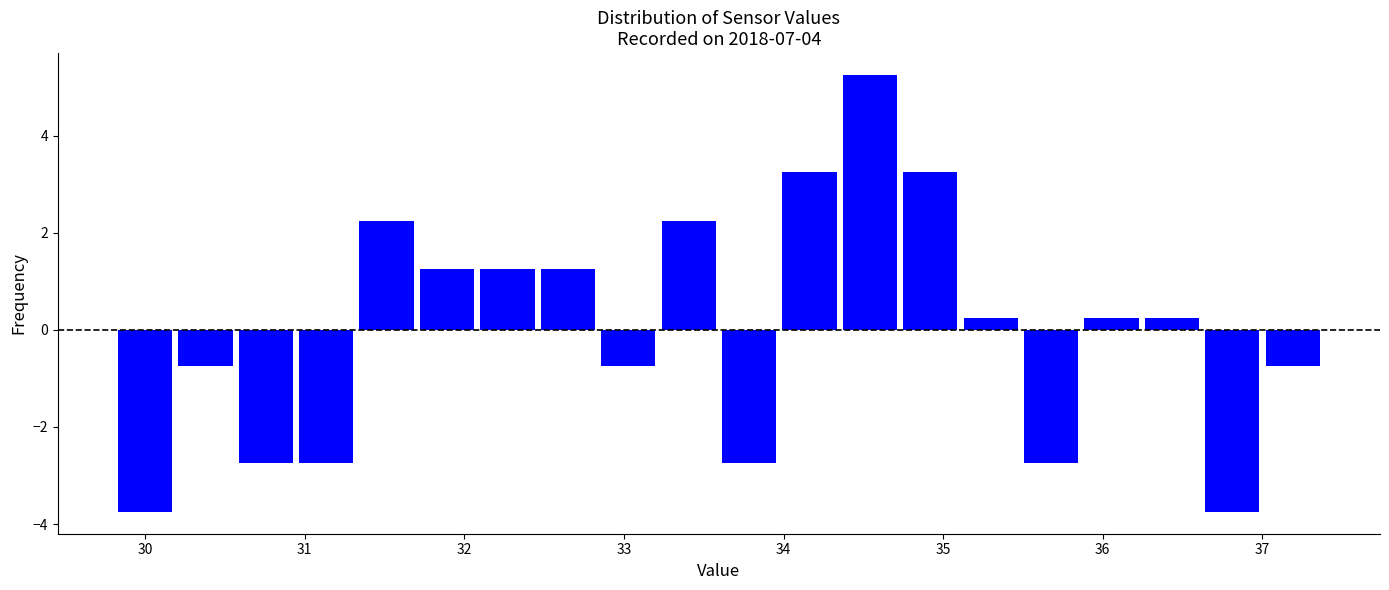

Read against the x-axis, roughly where is the centre of the tallest bar?

34.5